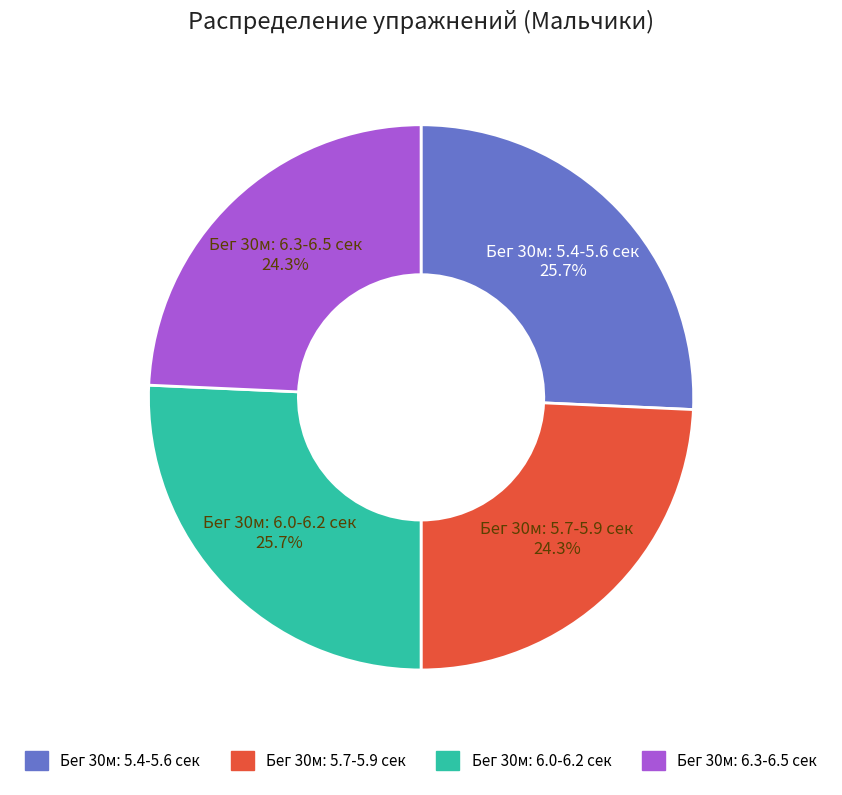

Is there a majority slice in this chart?

No